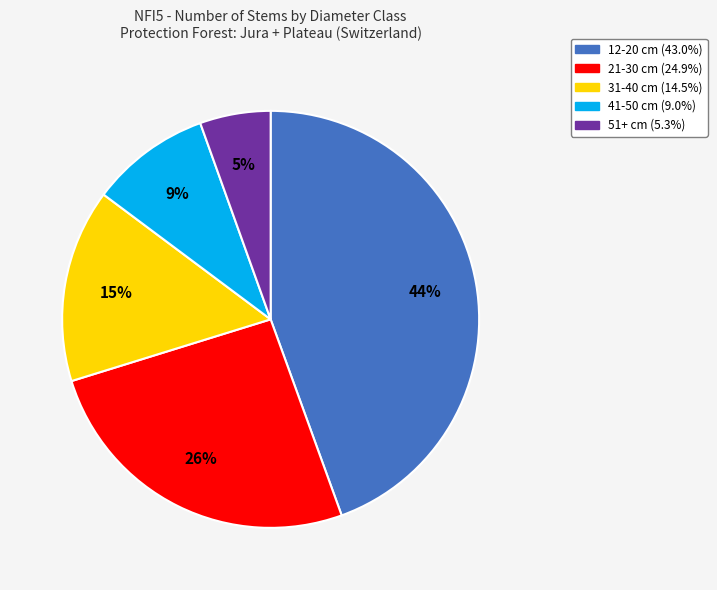

What percentage is the 21-30 cm slice, to the nearest percent?

26%